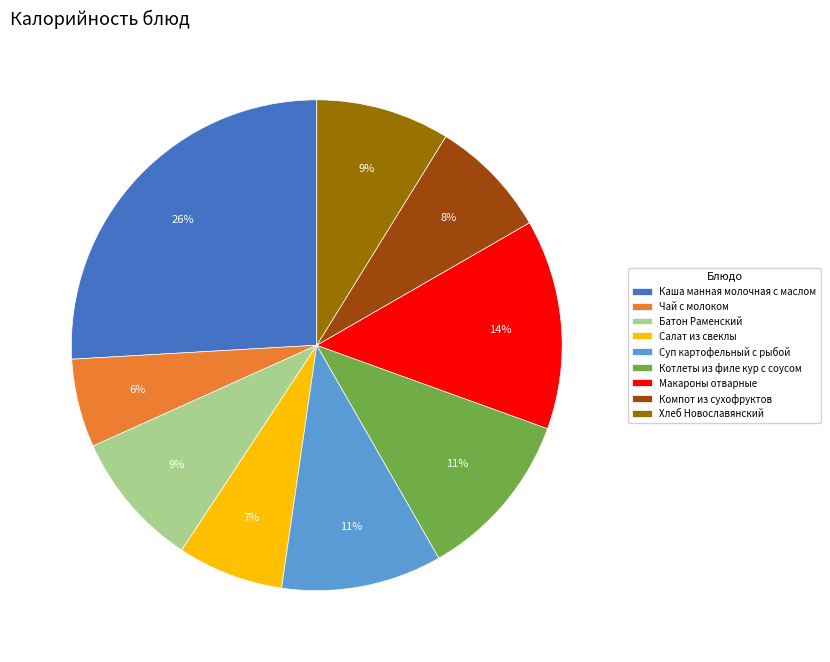

Do Каша манная молочная с маслом and Суп картофельный с рыбой together represent more than half of the pie?

No